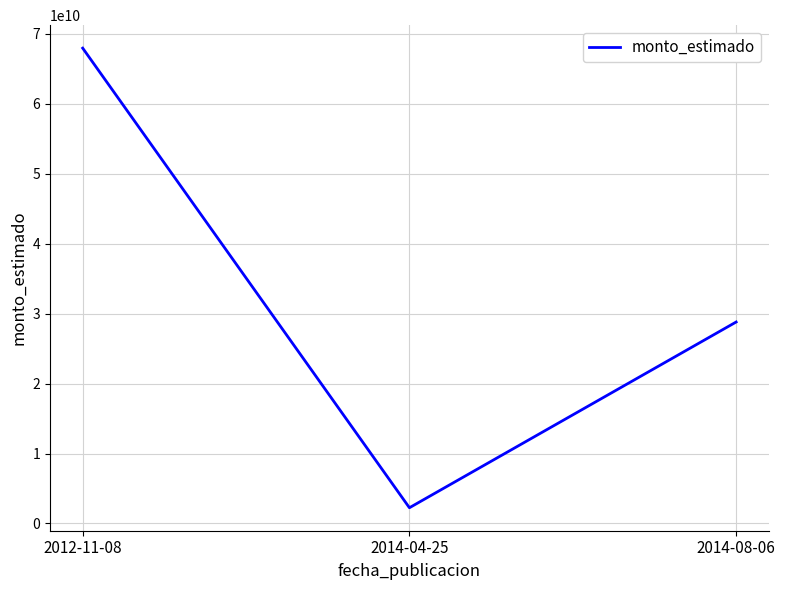

True or false: the data shows 2250000000 at 2014-04-25.

True